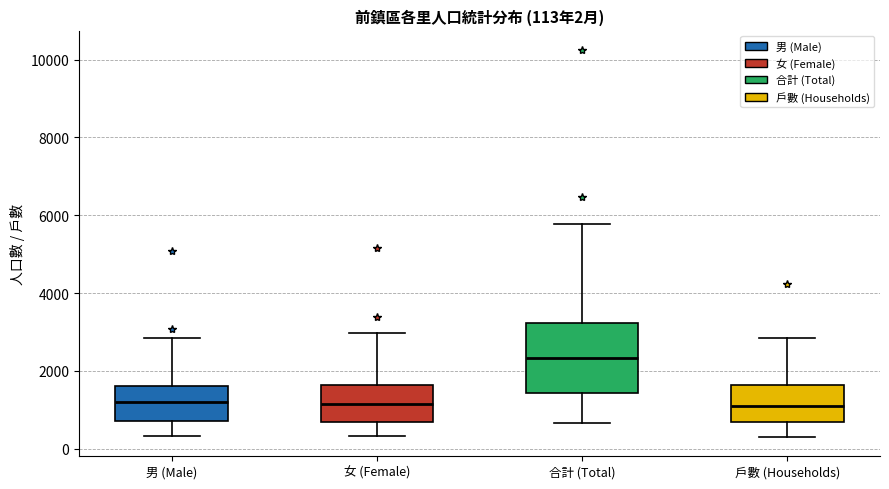

Which box is the tallest, from its lower edge to its upper edge?

合計 (Total)